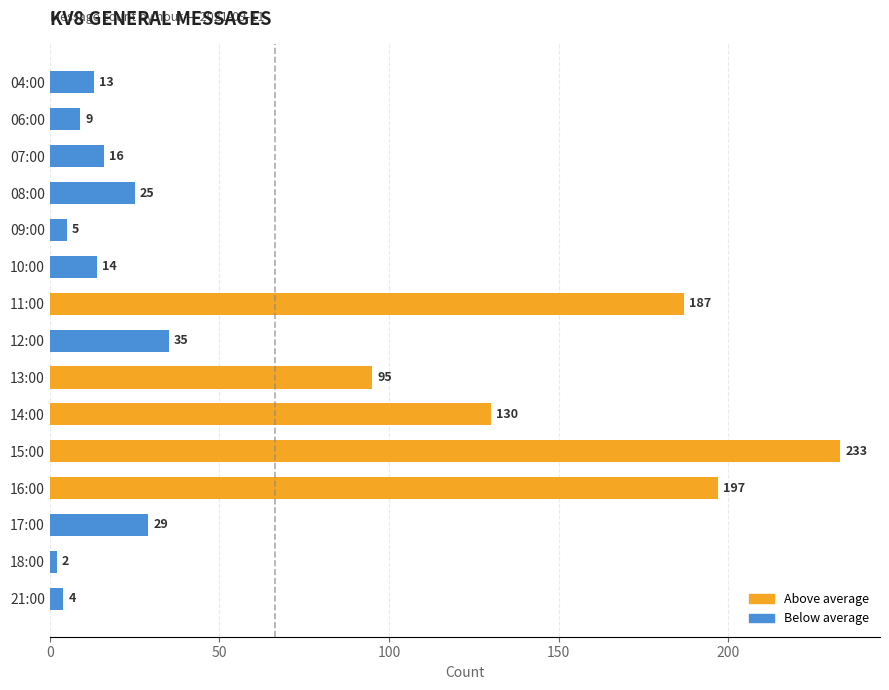

List the labels in order of value, largest first.

15:00, 16:00, 11:00, 14:00, 13:00, 12:00, 17:00, 08:00, 07:00, 10:00, 04:00, 06:00, 09:00, 21:00, 18:00